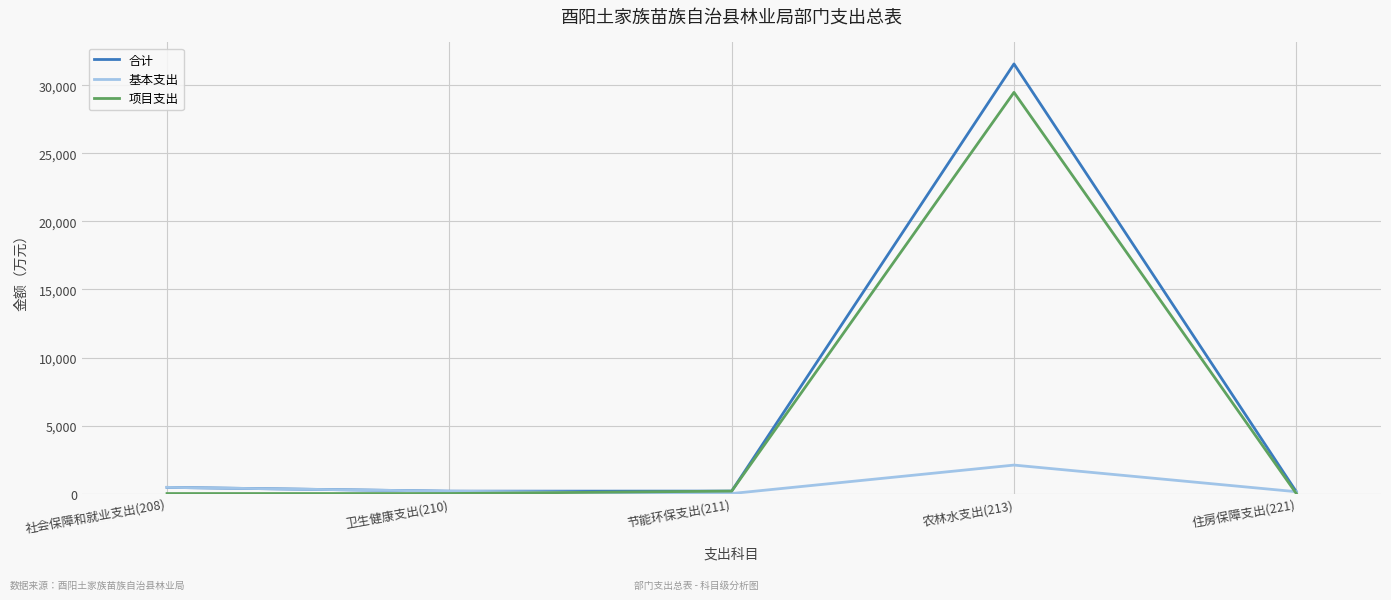

Which series has the largest total across all categories?

合计